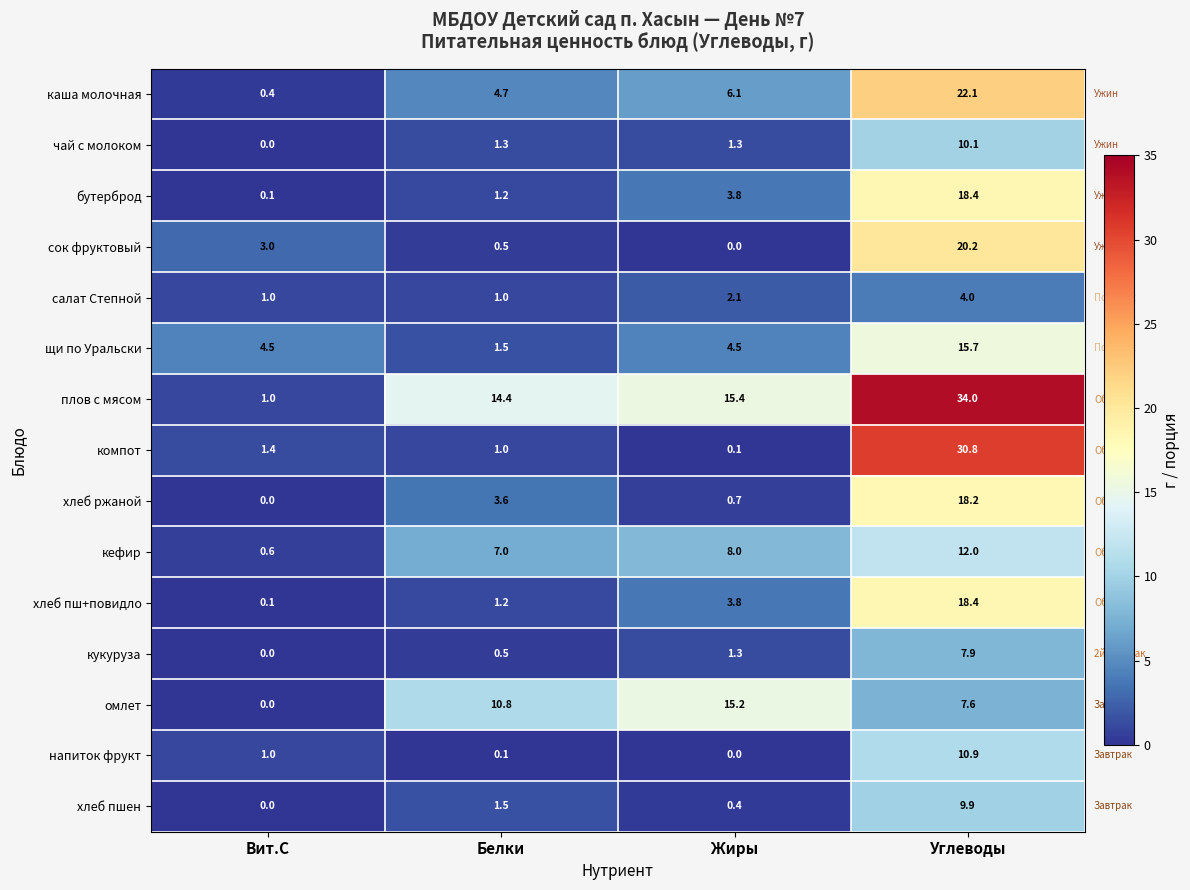

Which series changed the most between Вит.С and Углеводы?

плов с мясом